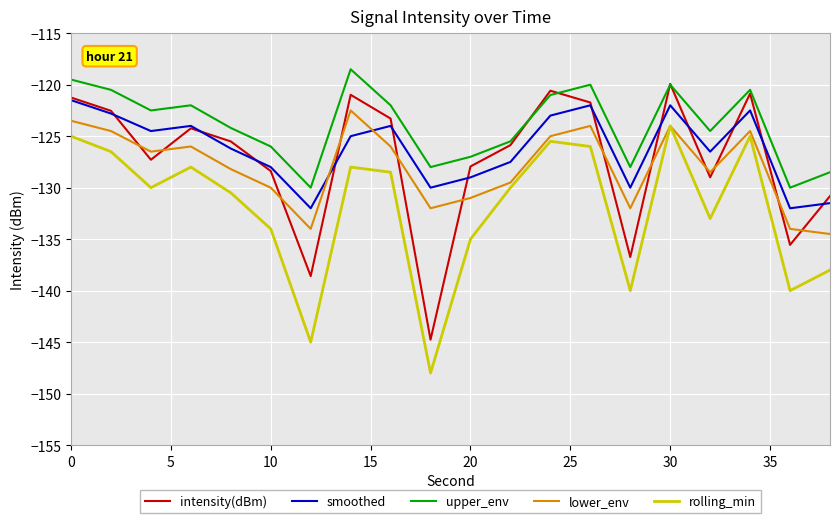

What is the maximum value shown in the chart?

-118.5